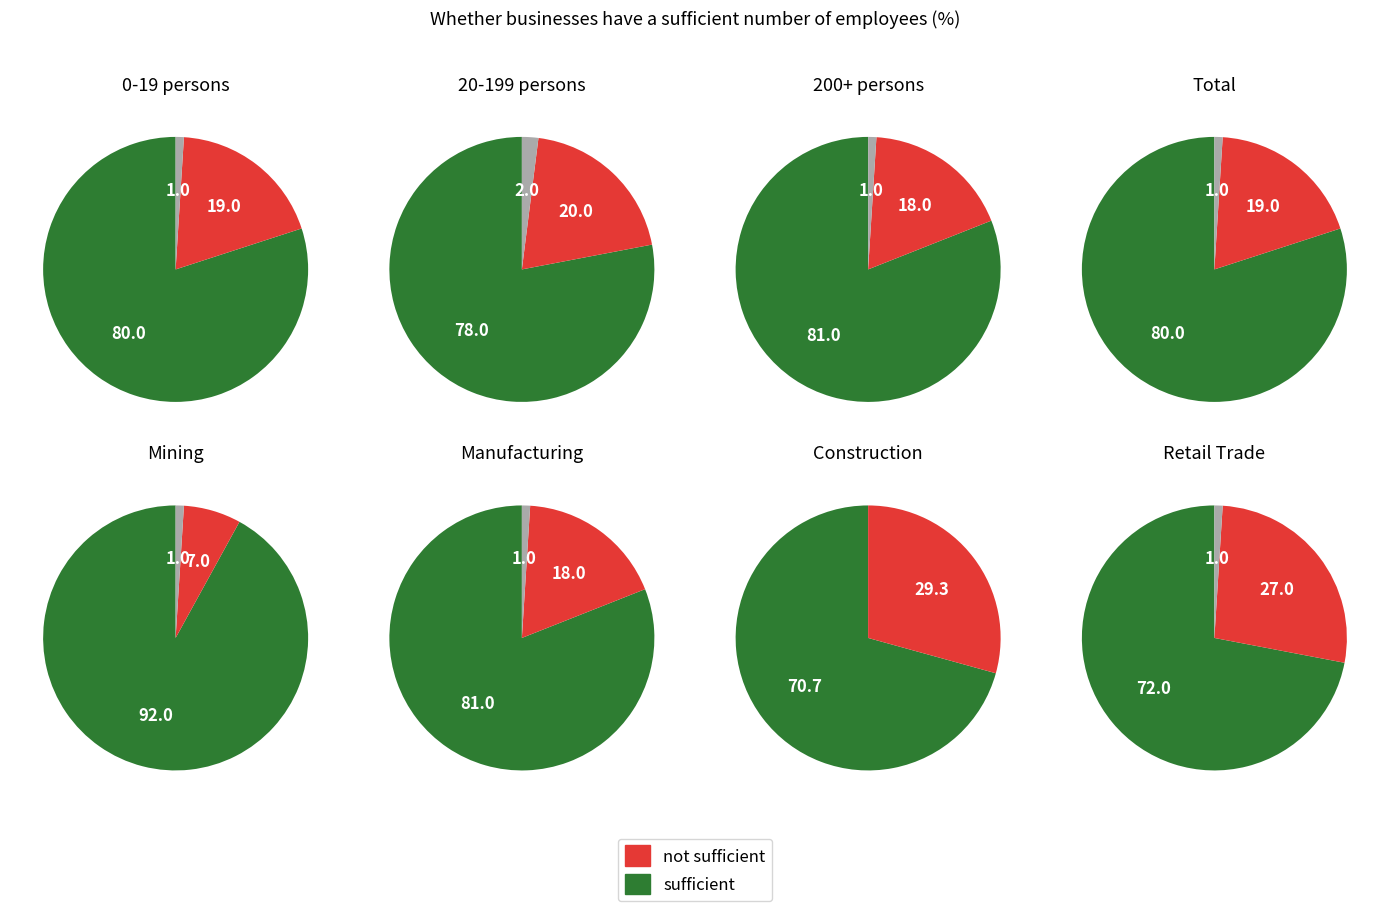

The Businesses that do not have sufficient employees slice represents 39% of the pie. True or false?

False